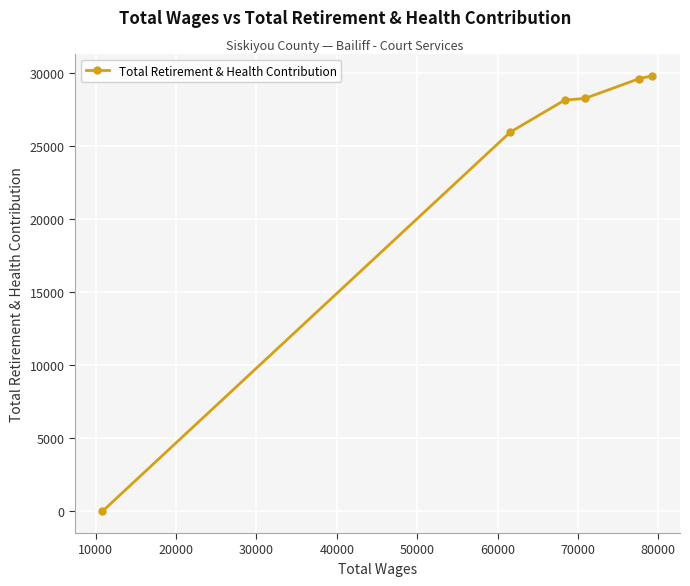

What is the average value?

23636